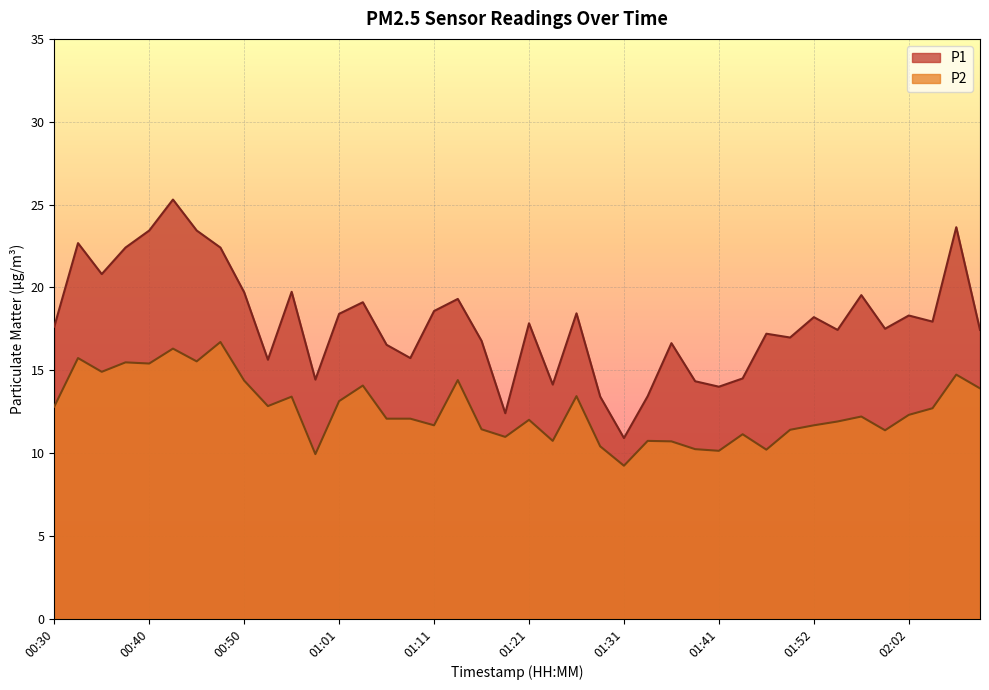

How many lines are shown in the chart?

2